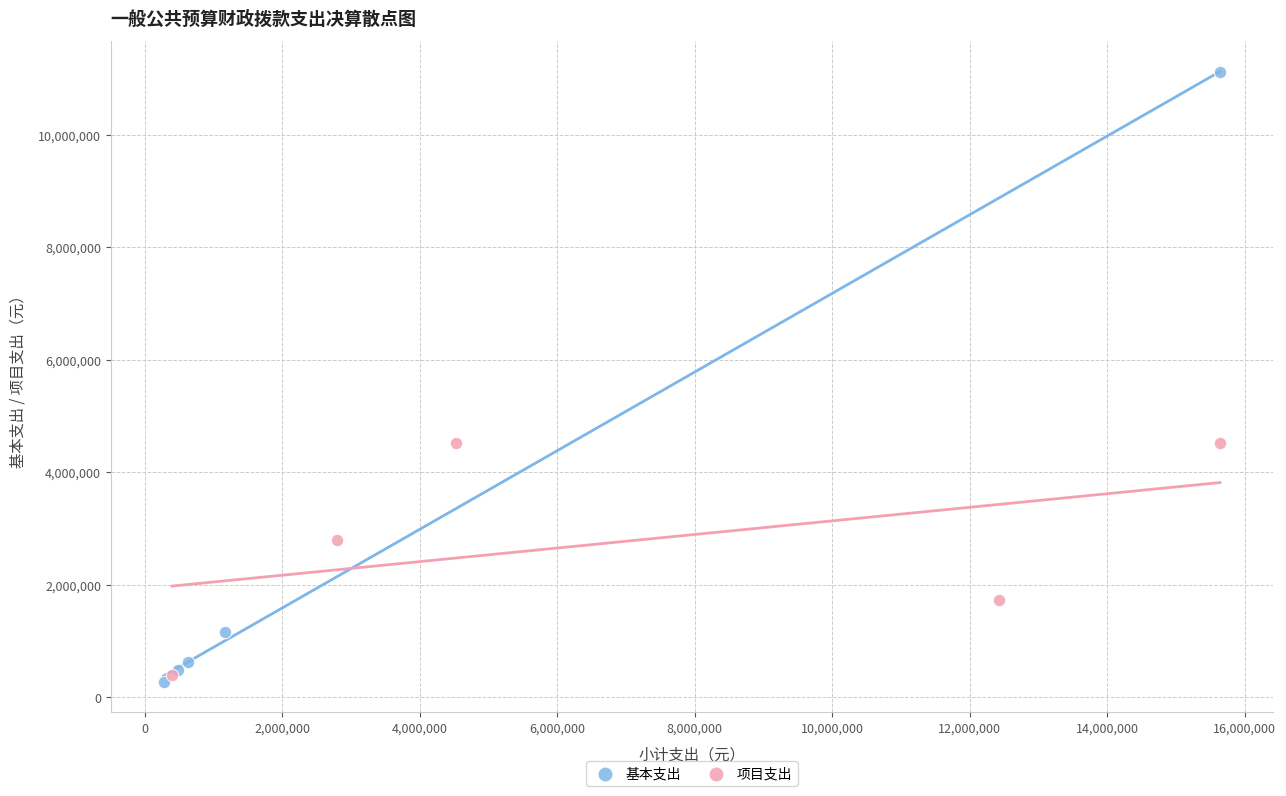

What are all the series names shown in the legend?

基本支出, 项目支出